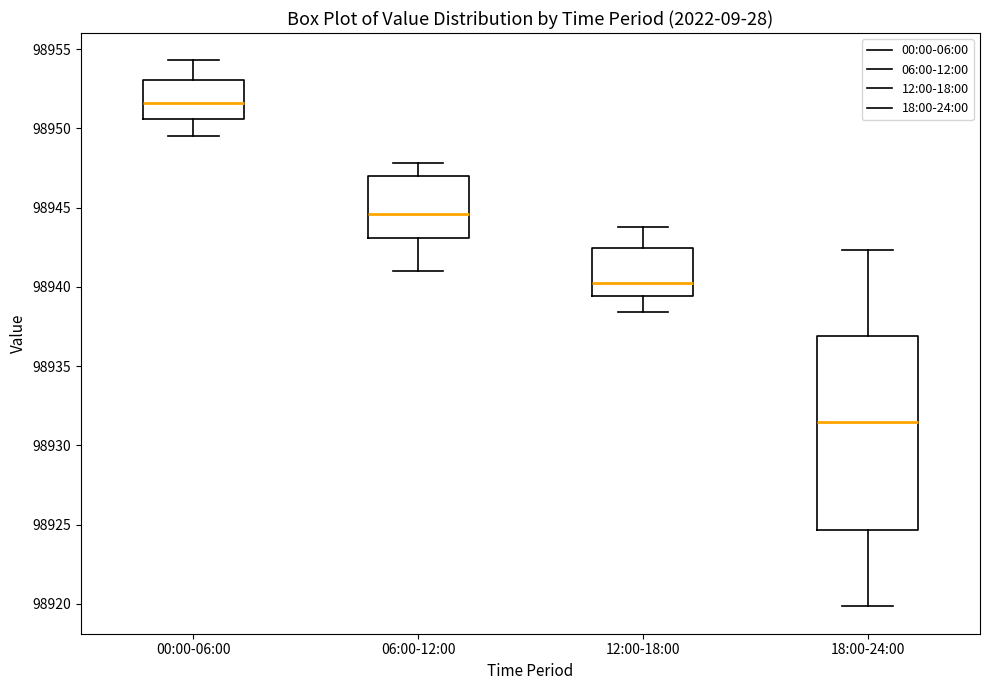

Reading left to right, read every box against the y-axis: the position of its median line, the range the box covers, and the ends of its whiskers. The values are not printed on the chart, so give them approximately, as read against the axis.

00:00-06:00: median 98951.5, box 98950.5 to 98953.0, whiskers 98949.5 to 98954.5
06:00-12:00: median 98944.5, box 98943.0 to 98947.0, whiskers 98941.0 to 98948.0
12:00-18:00: median 98940.0, box 98939.5 to 98942.5, whiskers 98938.5 to 98944.0
18:00-24:00: median 98931.5, box 98924.5 to 98937.0, whiskers 98920.0 to 98942.5